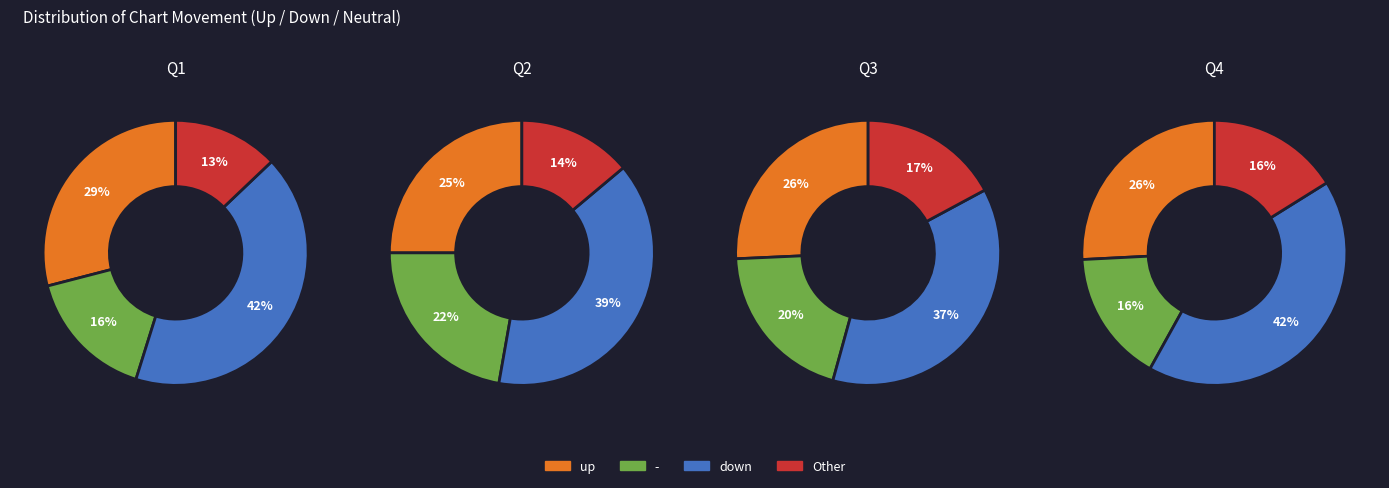

What is the largest slice in the pie chart?

down